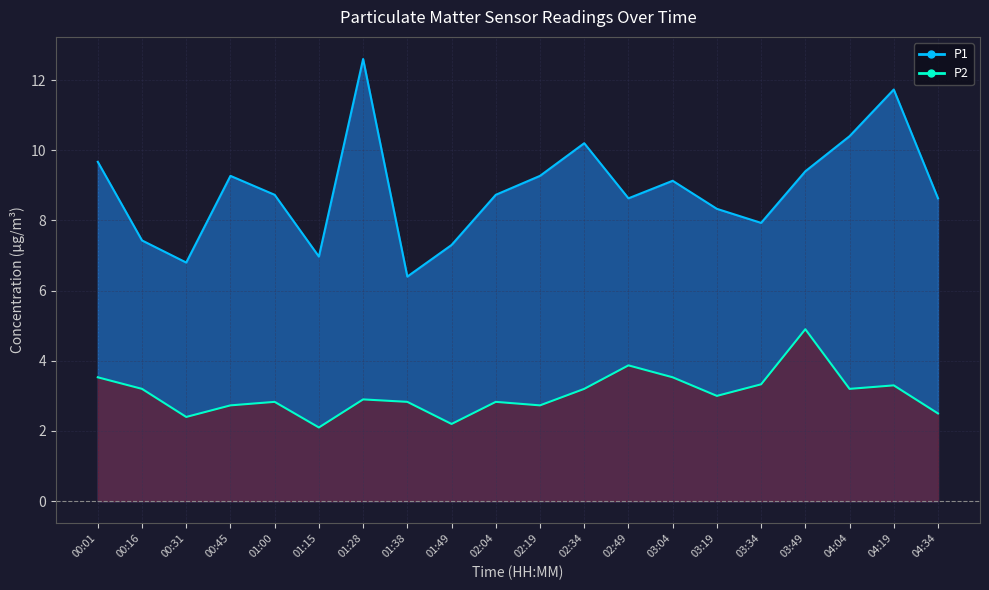

At which category does P1 reach its first local valley?

00:31